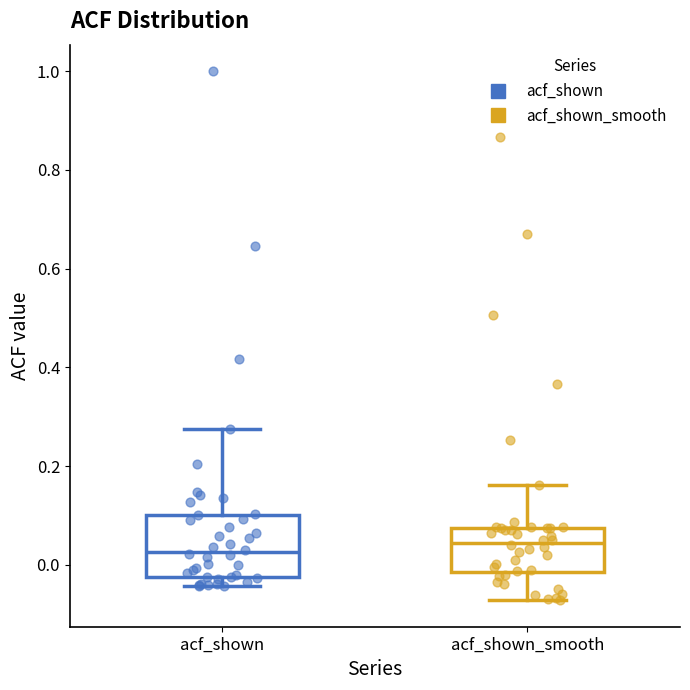

Comparing the boxes themselves (not the whiskers), which one is the tallest?

acf_shown